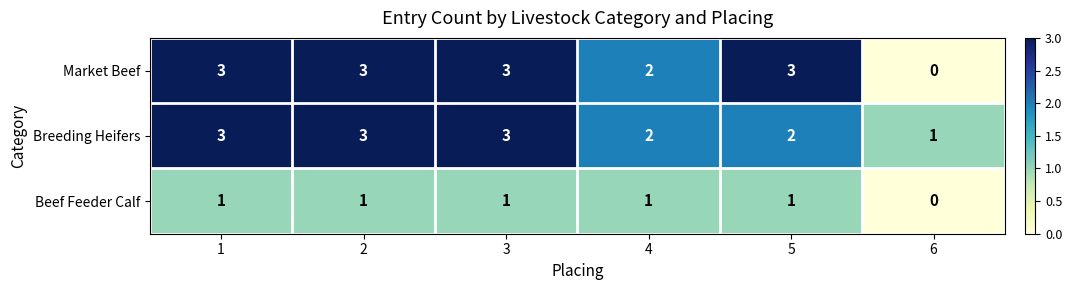

What is the total value across all series at 3?

7